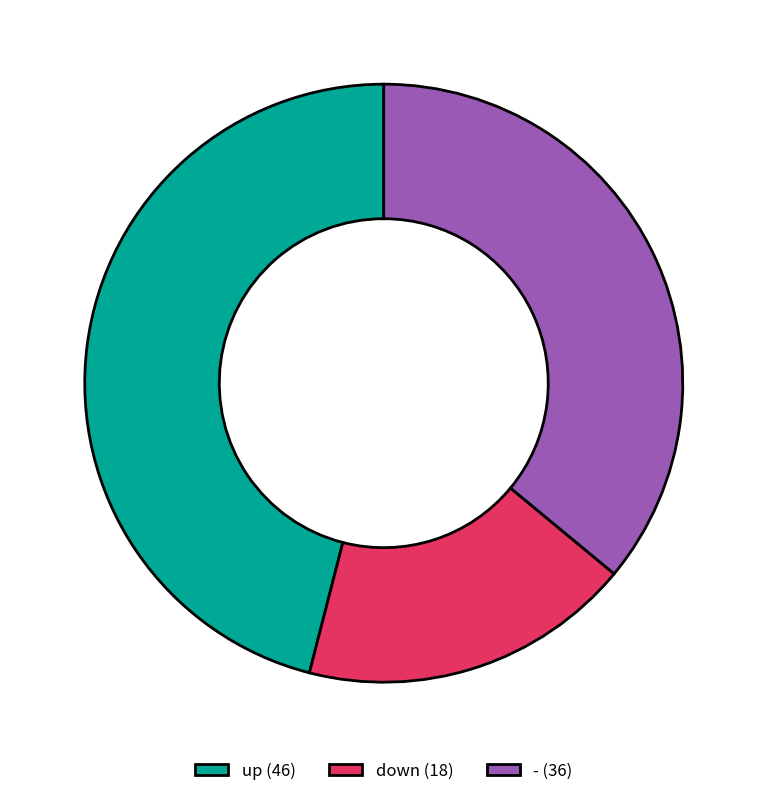

What is the ratio of the value at up (46) to the value at - (36)?

1.3